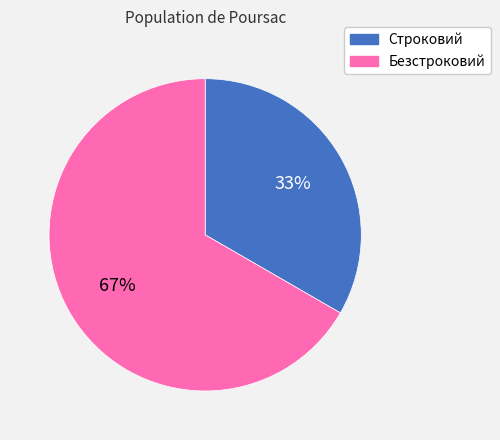

Which has a higher value, Строковий or Безстроковий?

Безстроковий